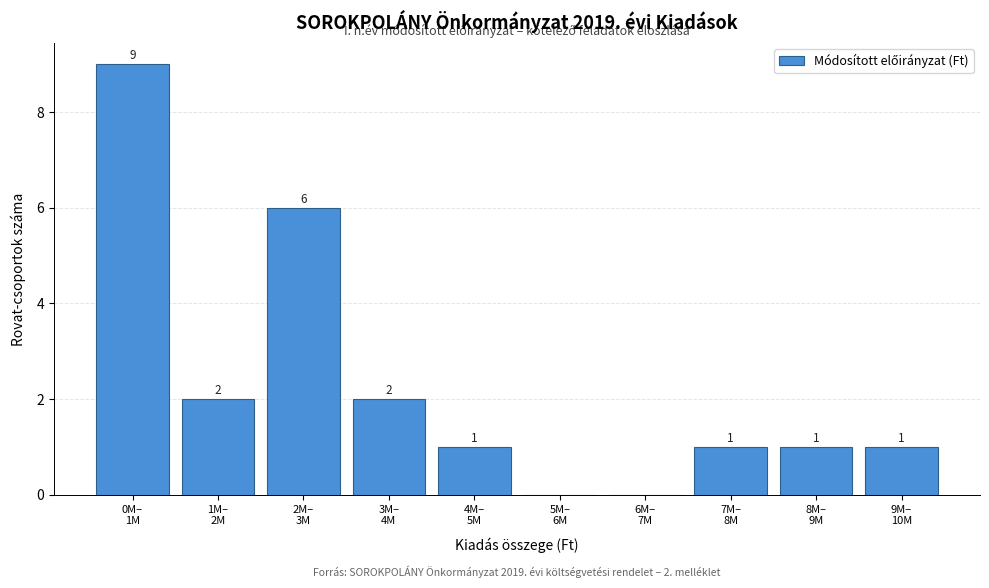

How many values are between 1 and 2?

6